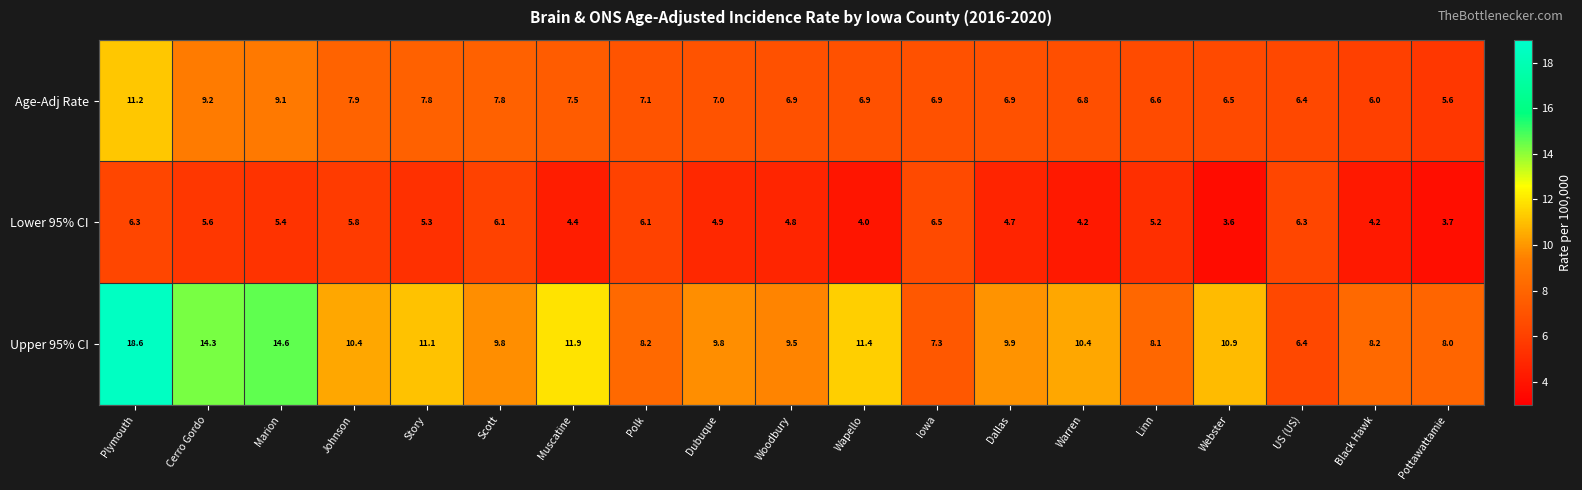

What is the total value across all series at Plymouth?

36.1